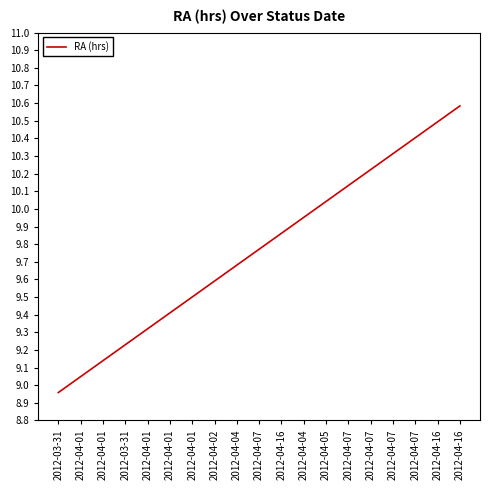

Is this an area chart (filled region under the line)?

No